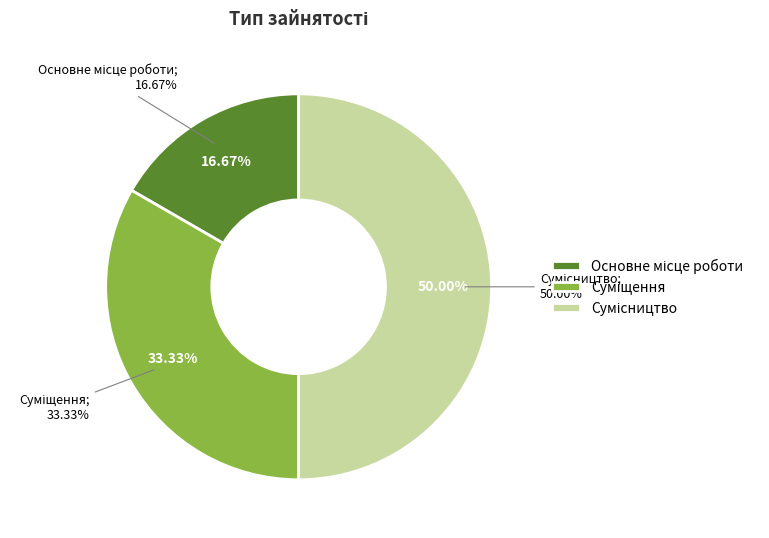

What percentage is NOT represented by Сумісництво?

50.0%